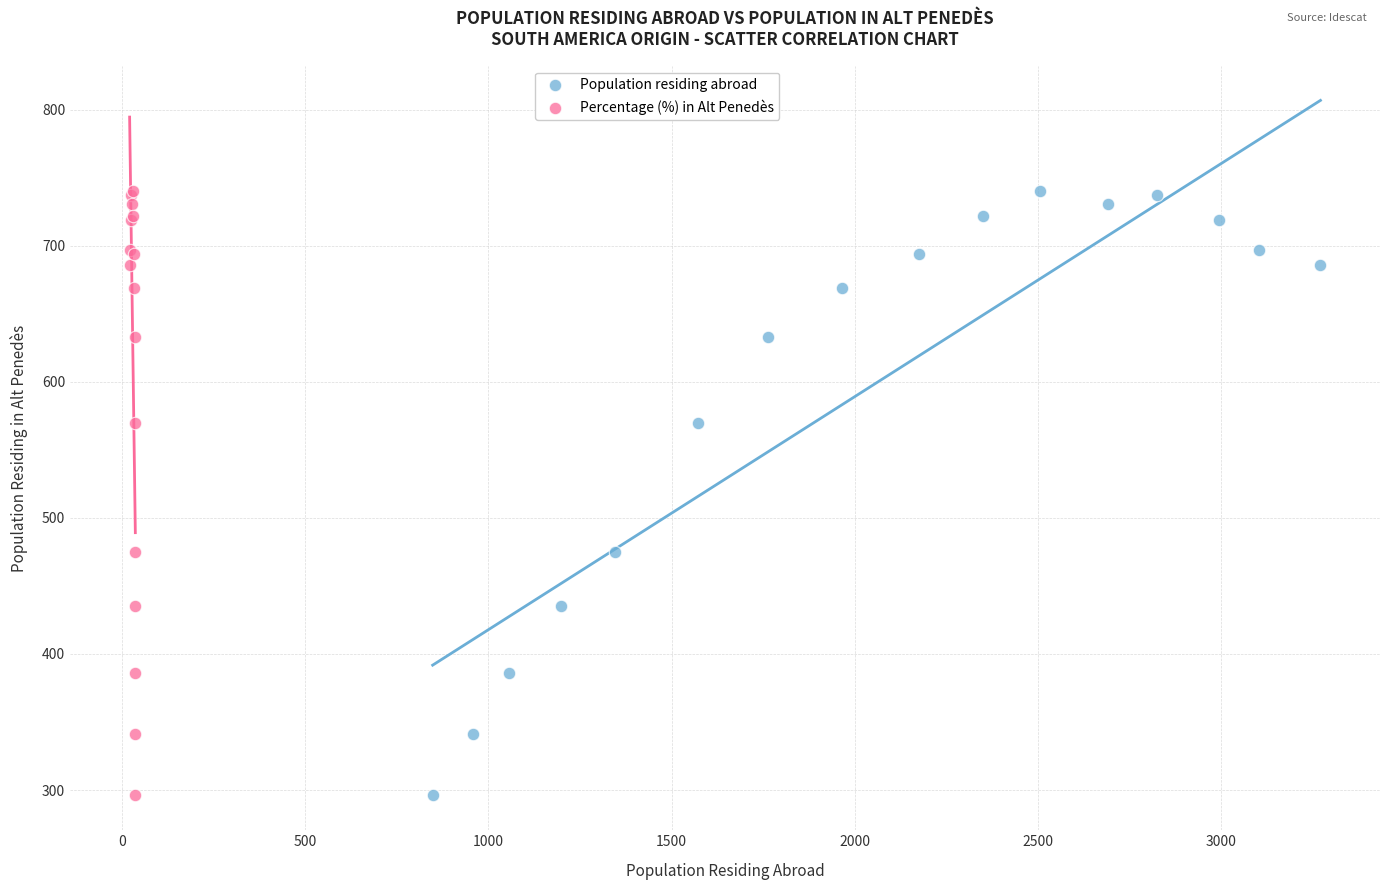

What are all the series names shown in the legend?

Population residing abroad, Percentage (%) in Alt Penedès